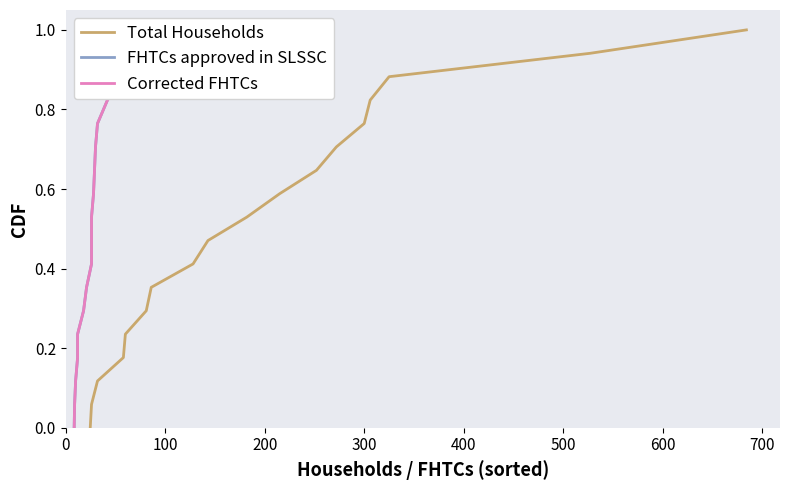

What position from the right is 200?

16